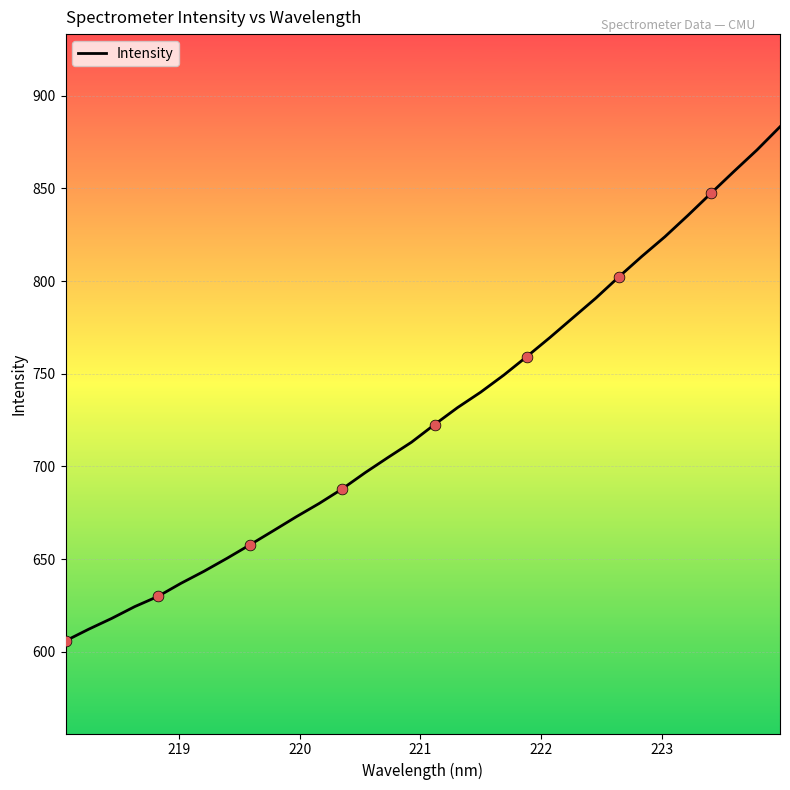

What is the difference between the maximum and minimum values?

277.4